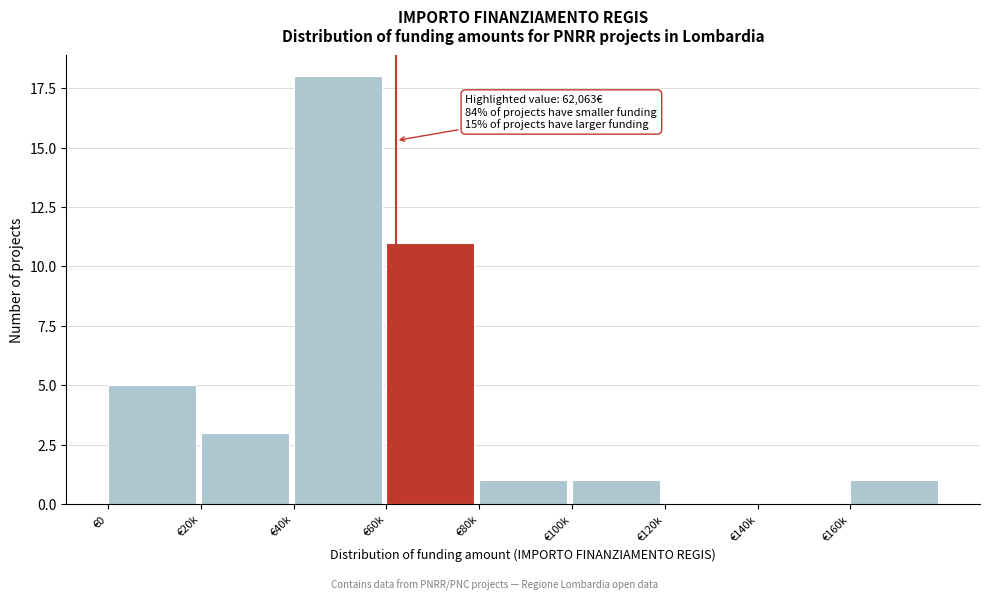

Reading left to right, transcribe all the data shown in this chart.

€0=5	€20k=3	€40k=18	€60k=11	€80k=1	€100k=1	€120k=0	€140k=0	€160k=1